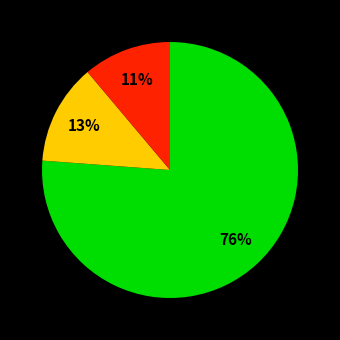

Is there a majority slice in this chart?

Yes